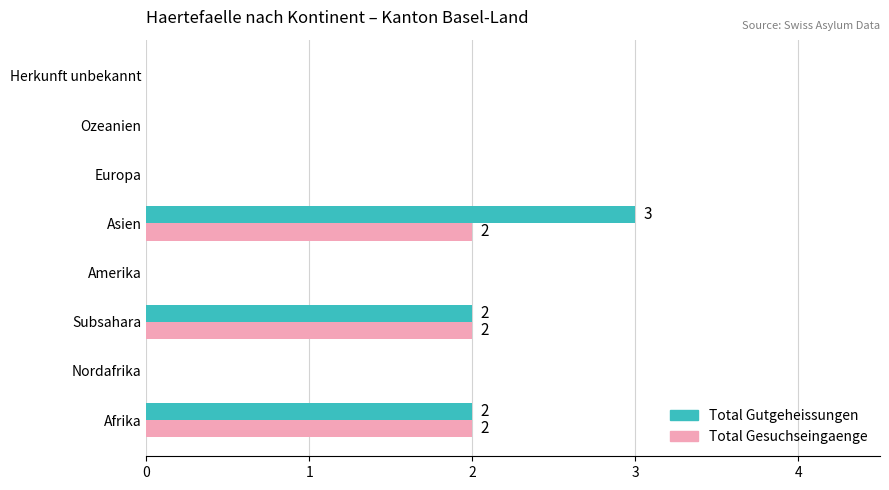

Is it true that Total Gesuchseingaenge equals 0 at Ozeanien?

True